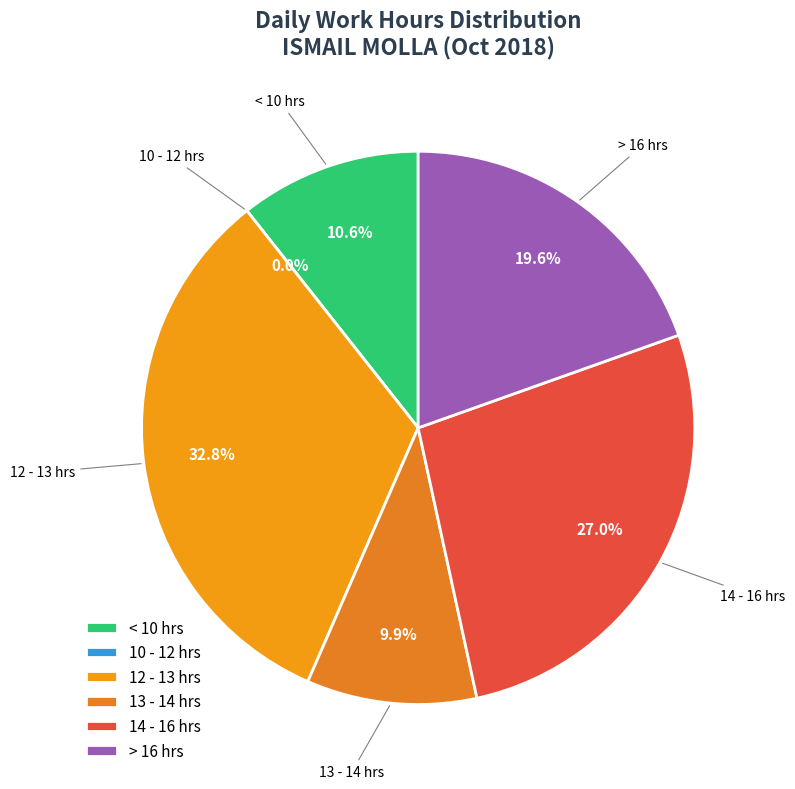

Does Day 15 represent more than half of the total?

No